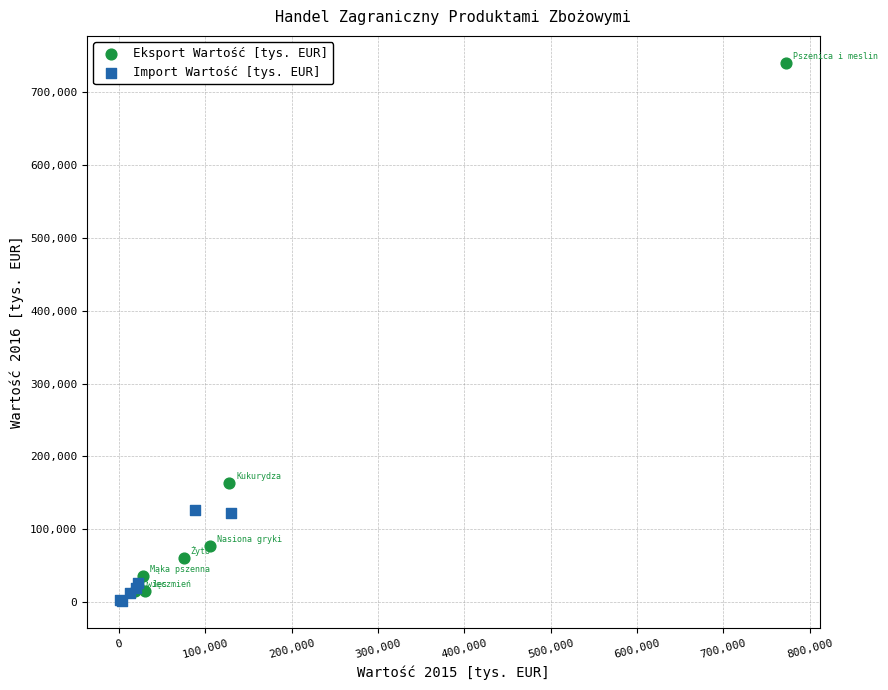

Which series reaches the minimum Y coordinate?

Import Wartość [tys. EUR]